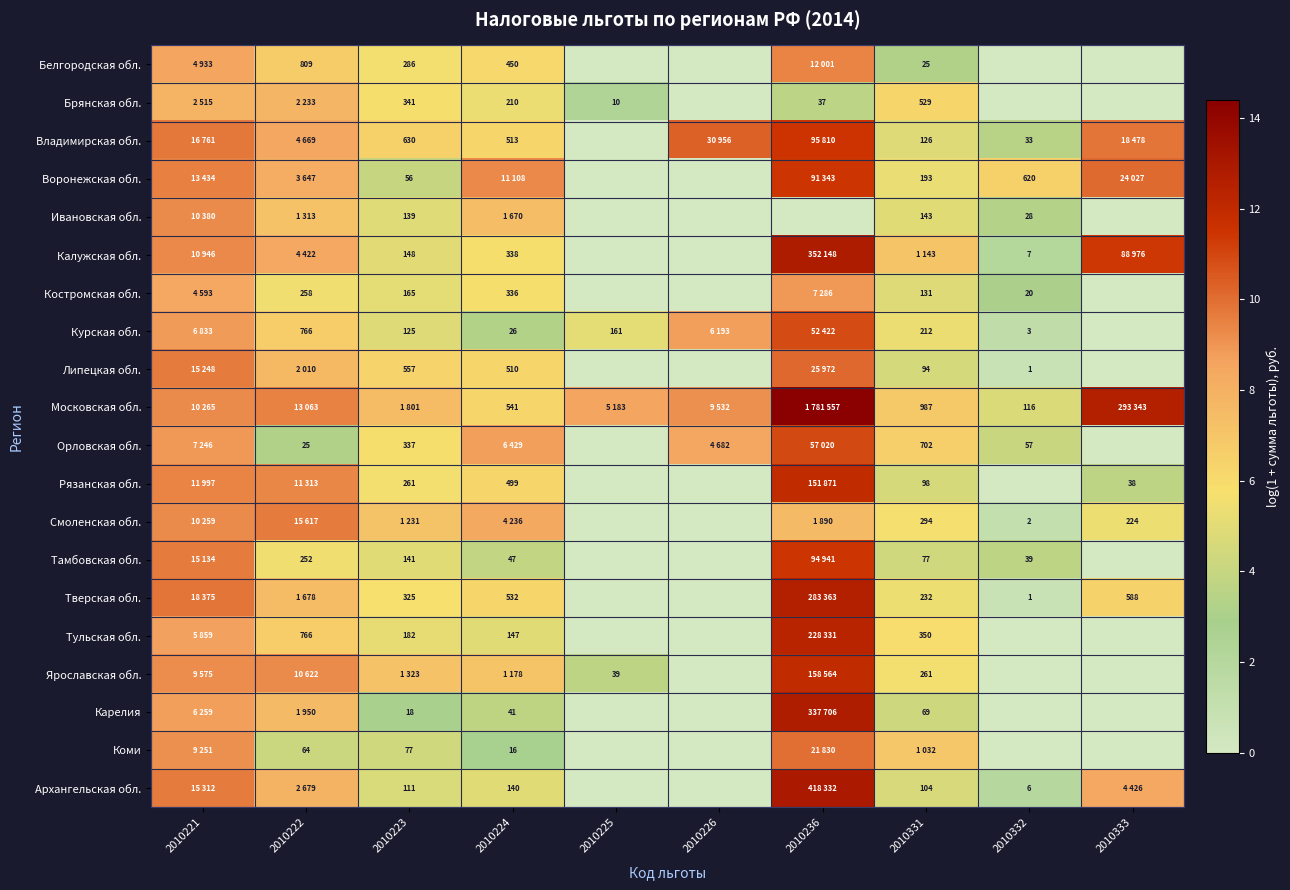

Is the value of Ивановская обл. at 2010331 greater than the value of Воронежская обл. at 2010236?

No